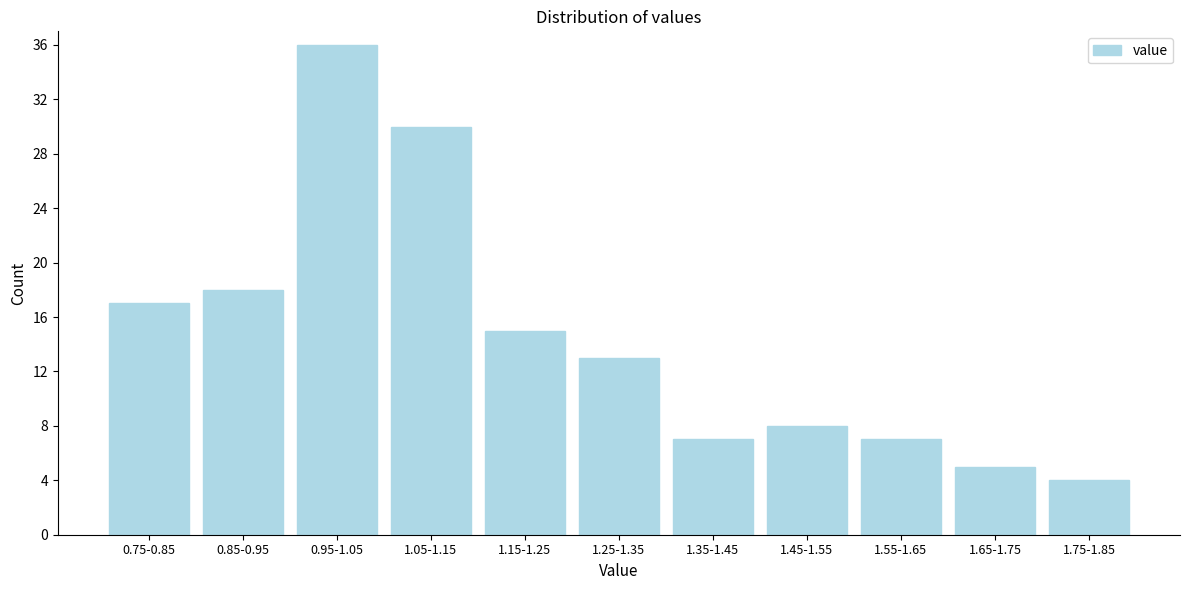

Reading left to right, list all the values displayed in this chart.

0.75-0.85=17	0.85-0.95=18	0.95-1.05=36	1.05-1.15=30	1.15-1.25=15	1.25-1.35=13	1.35-1.45=7	1.45-1.55=8	1.55-1.65=7	1.65-1.75=5	1.75-1.85=4